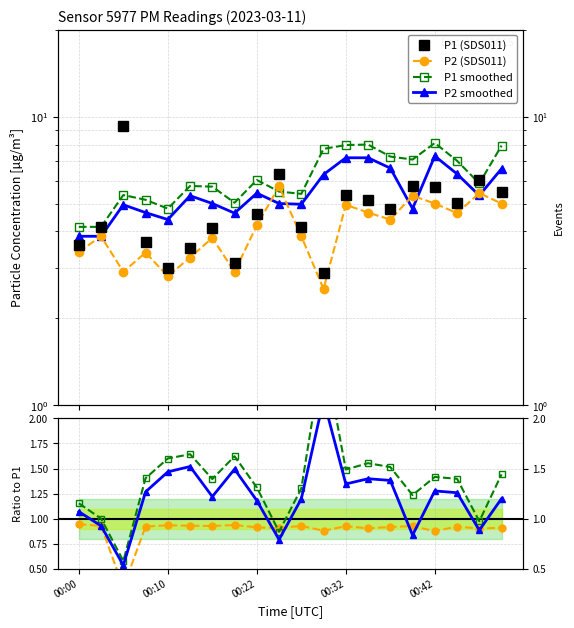

At which category does P2_smooth reach its first local peak?

00:05